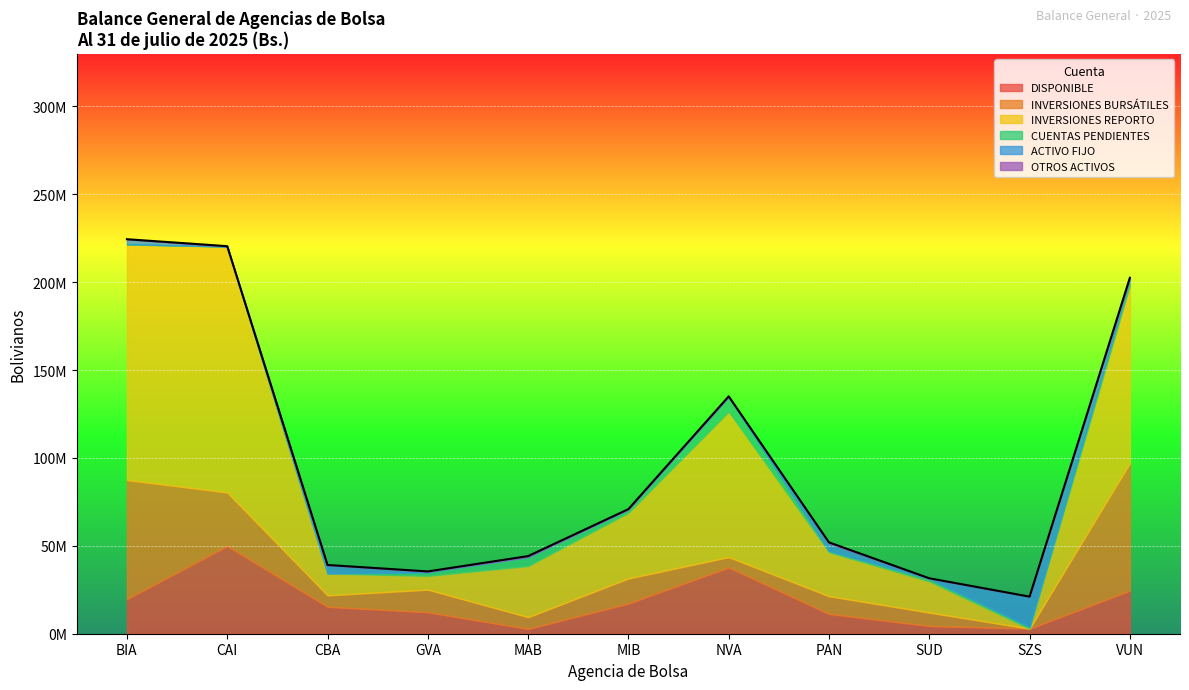

What is the approximate value of INVERSIONES REPORTO at MAB?

29050823.9